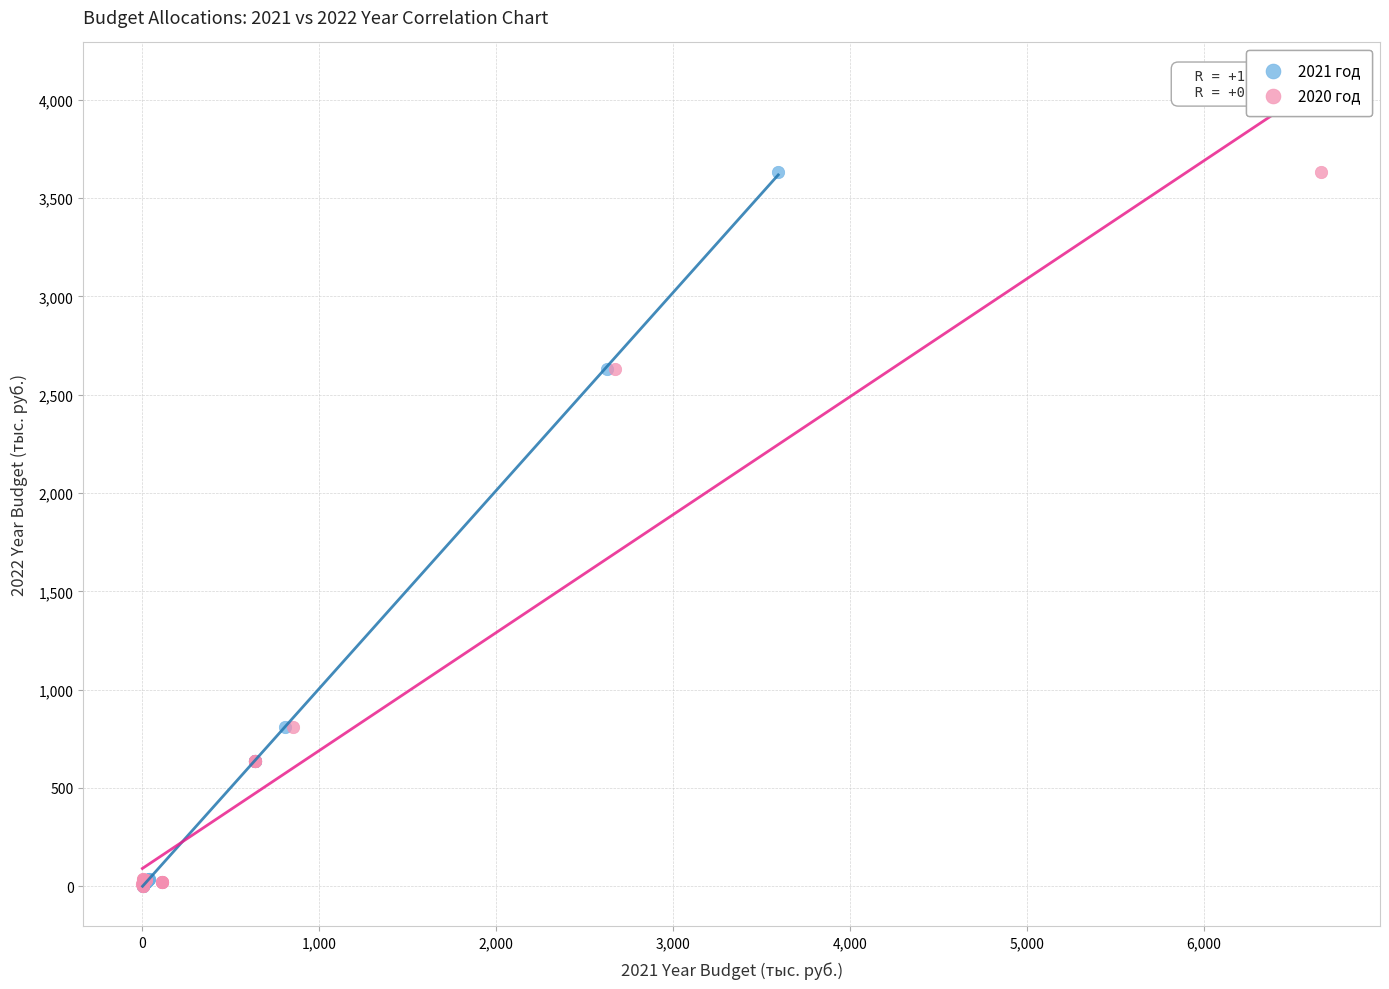

What are all the series names shown in the legend?

2021 год, 2020 год